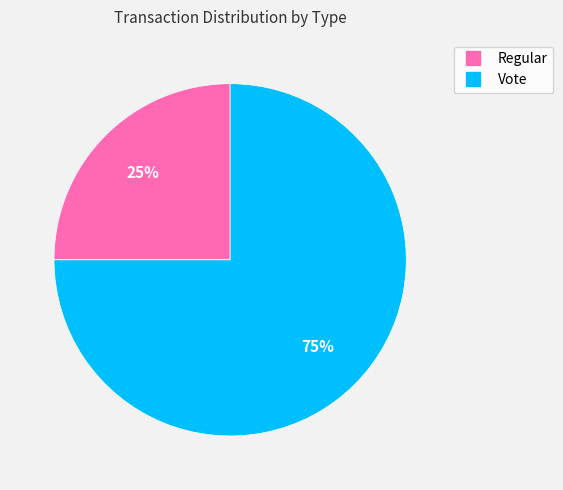

Which category has the smallest portion of the pie?

Regular